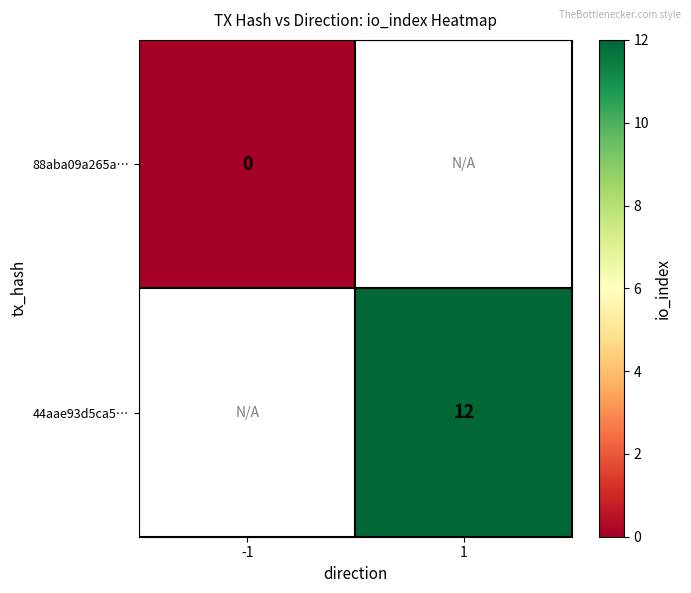

The value of 44aae93d5ca5… at 1 is 8. True or false?

False